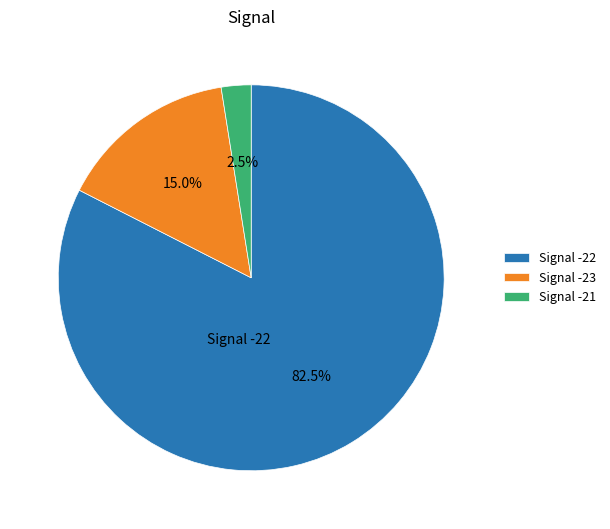

Is there a majority slice in this chart?

Yes